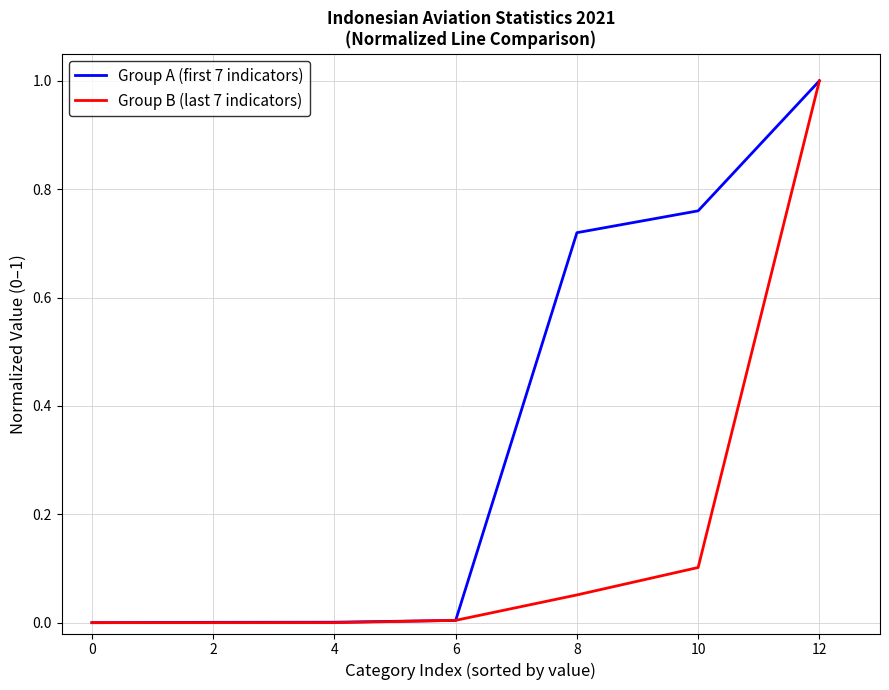

List the series in order of their overall mean, highest first.

Group A (first 7 indicators), Group B (last 7 indicators)